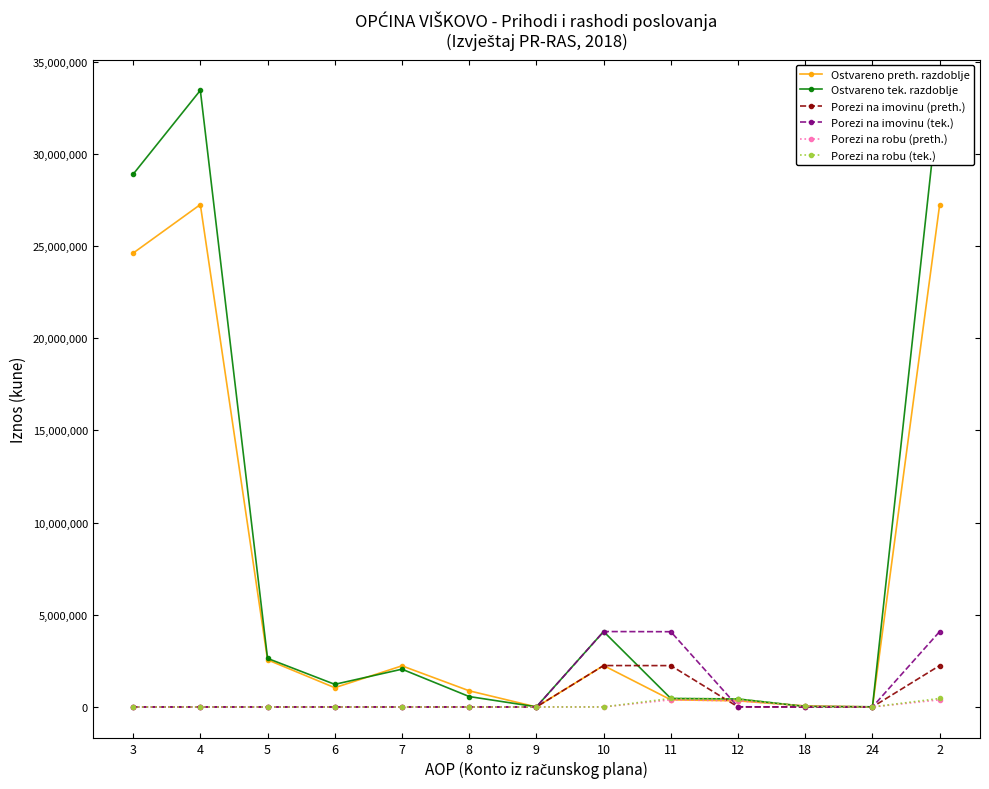

Which category has the highest value across all series?

4